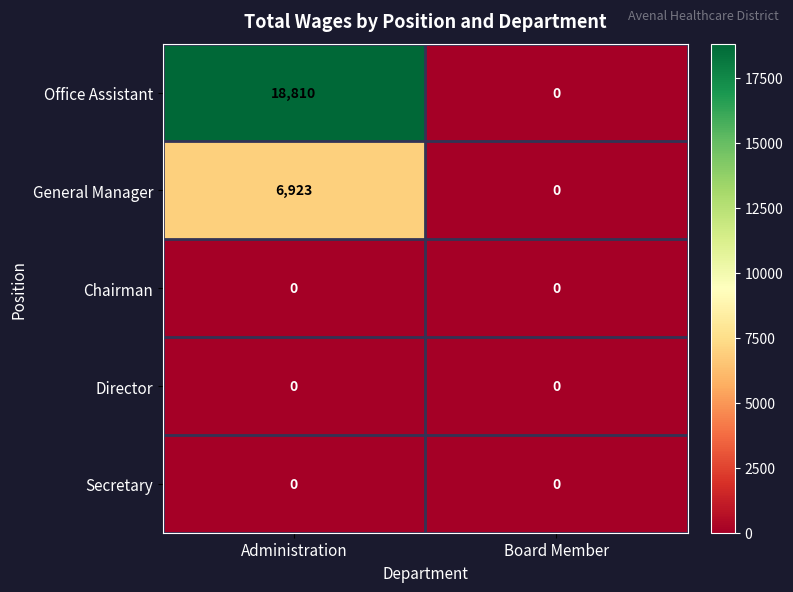

What is the maximum value shown in the chart?

18810